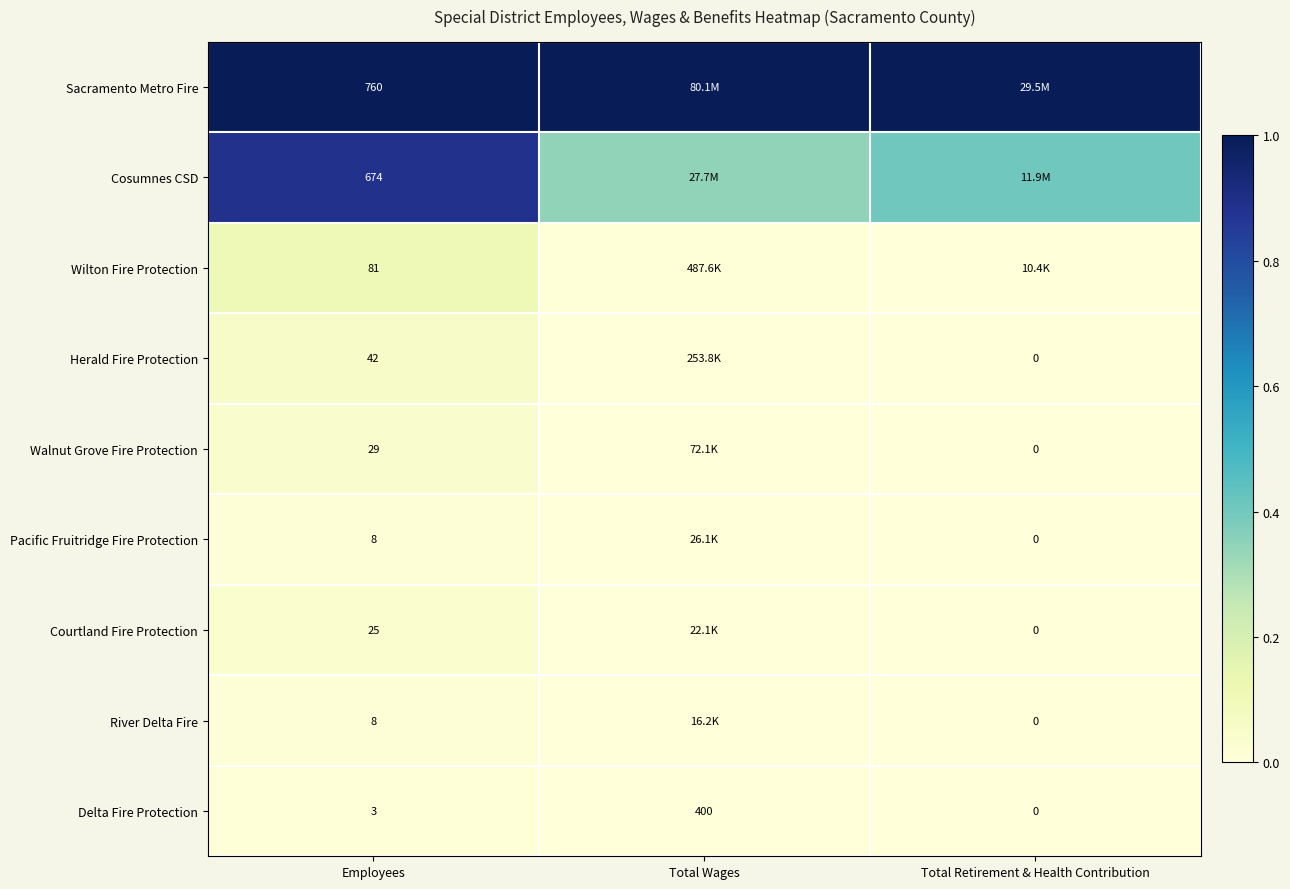

Is it true that Cosumnes CSD equals 0.1 at Total Retirement & Health Contribution?

False